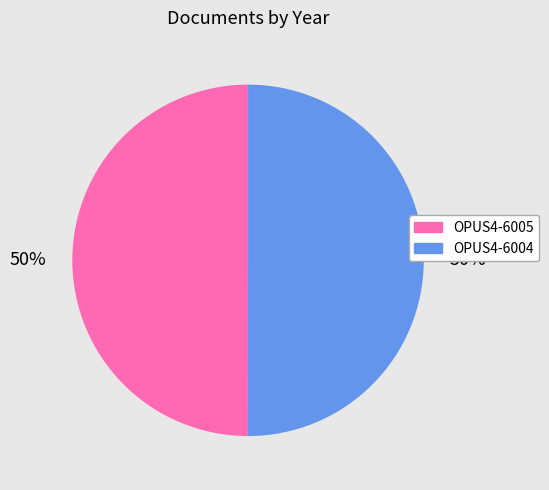

What is the ratio of the value at OPUS4-6005 to the value at OPUS4-6004?

1.0